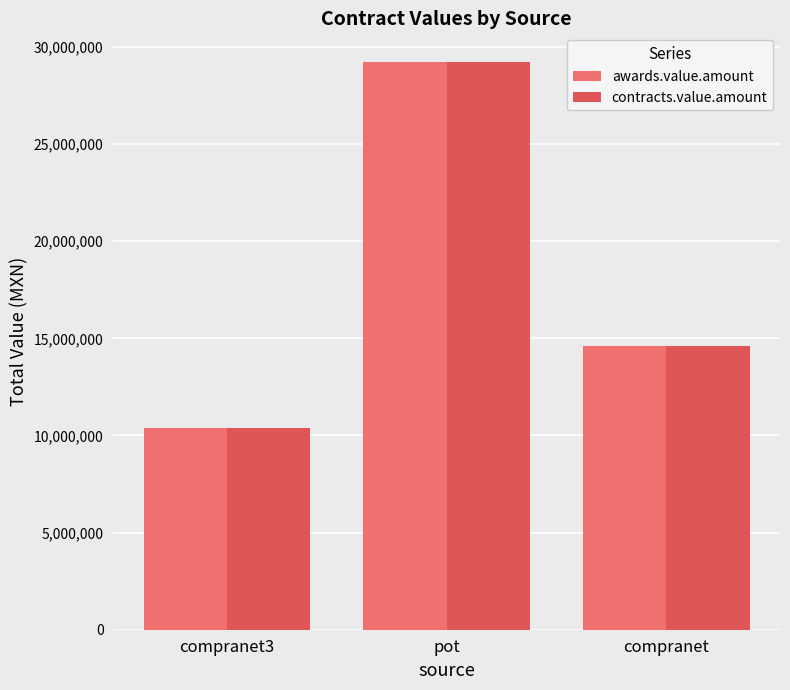

What position from the left is pot?

2